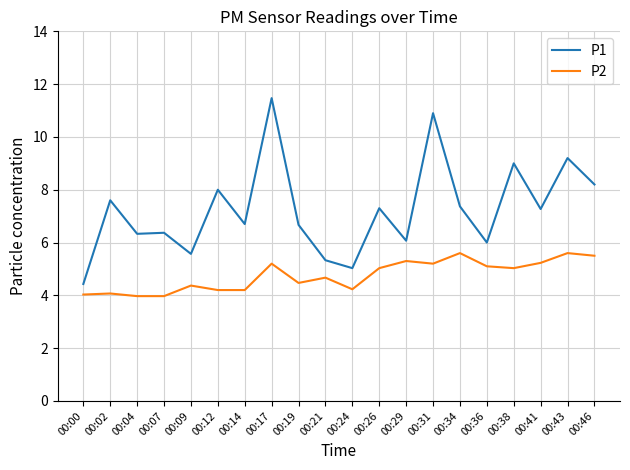

At which label does P1 first exceed 7?

00:02